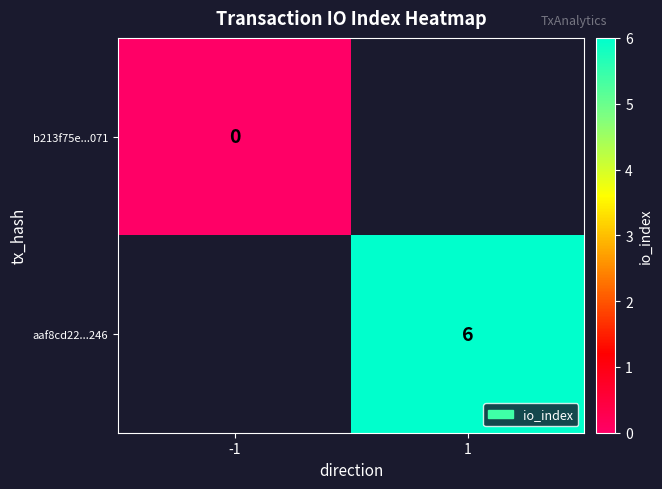

At which category does the chart reach its peak across all series?

1